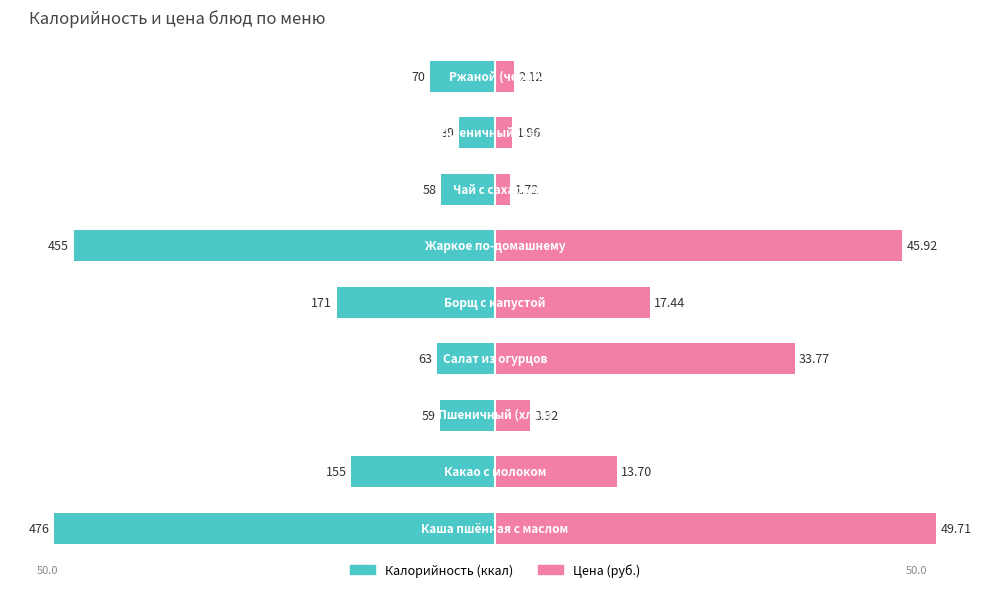

Where does the Калорийность (ккал) series first go above -7?

2